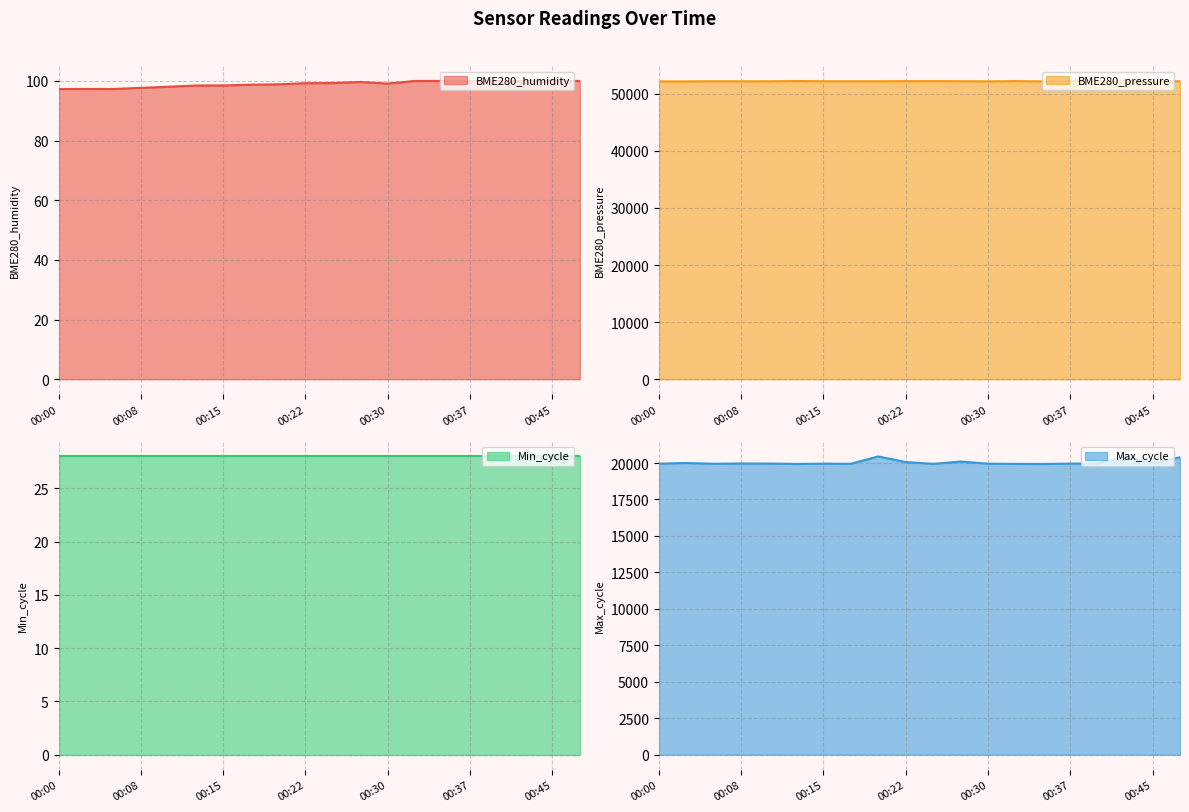

Rank the categories by Max_cycle value from highest to lowest.

00:20, 00:42, 00:47, 00:27, 00:22, 00:03, 00:45, 00:40, 00:08, 00:10, 00:37, 00:00, 00:15, 00:30, 00:05, 00:17, 00:25, 00:32, 00:13, 00:35